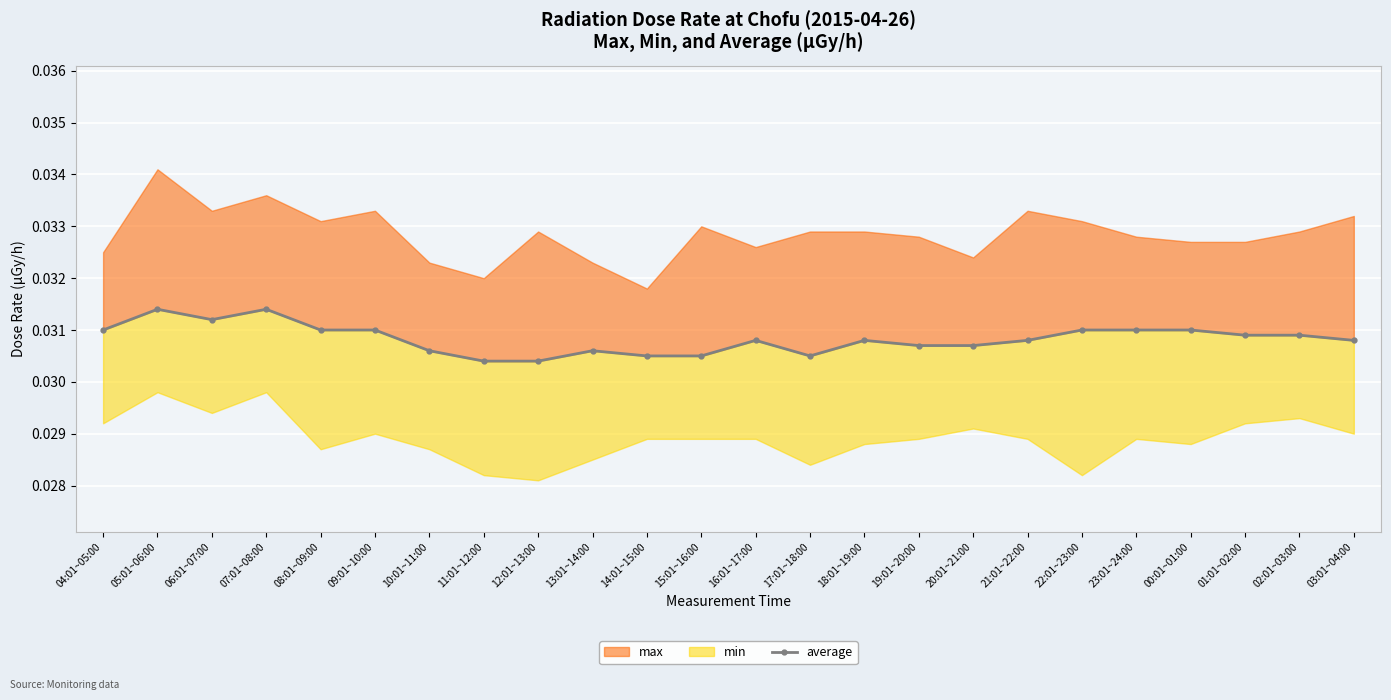

How many values are between 0 and 1?

24